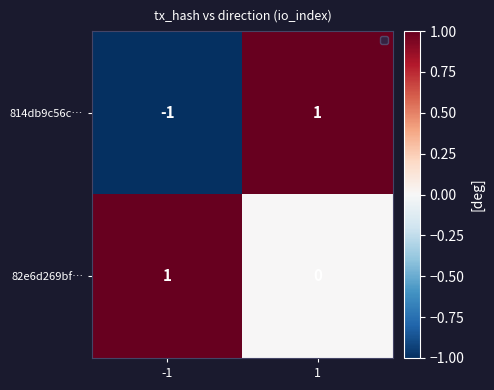

Is the value of 814db9c56c… at -1 greater than the value of 82e6d269bf… at 1?

No